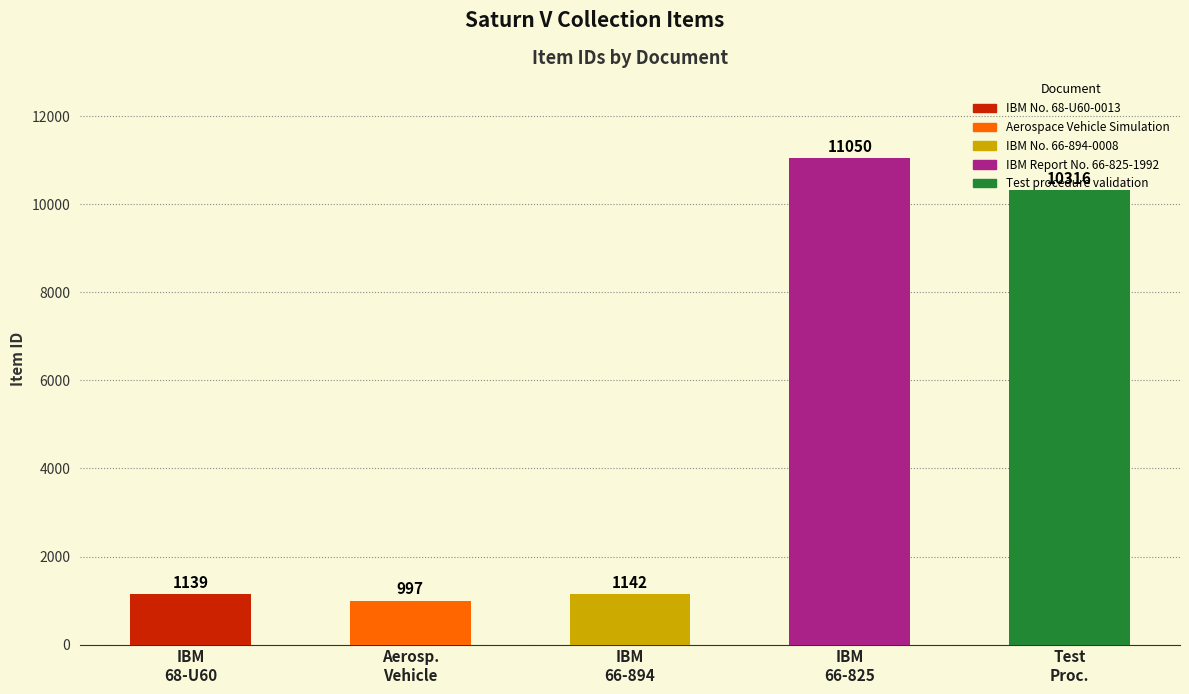

List the labels in order of value, smallest first.

Aerospace Vehicle Simulation, IBM No. 68-U60-0013, IBM No. 66-894-0008, Test procedure validation, IBM Report No. 66-825-1992